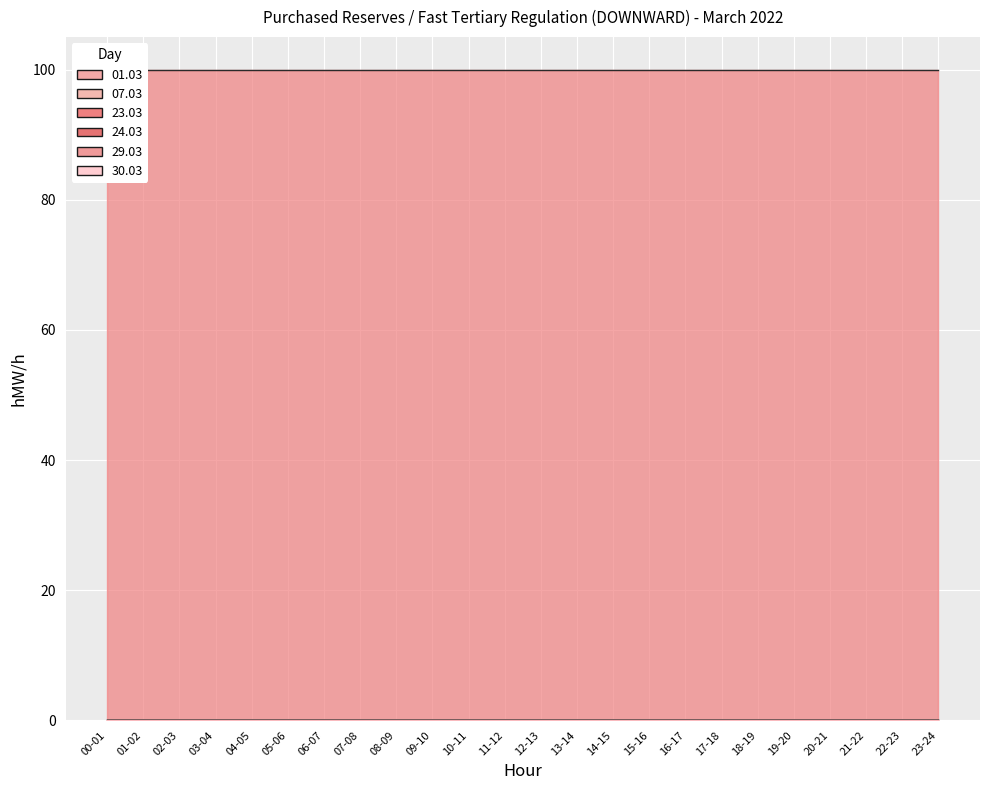

Is it true that 30.03 equals 0 at 20-21?

True